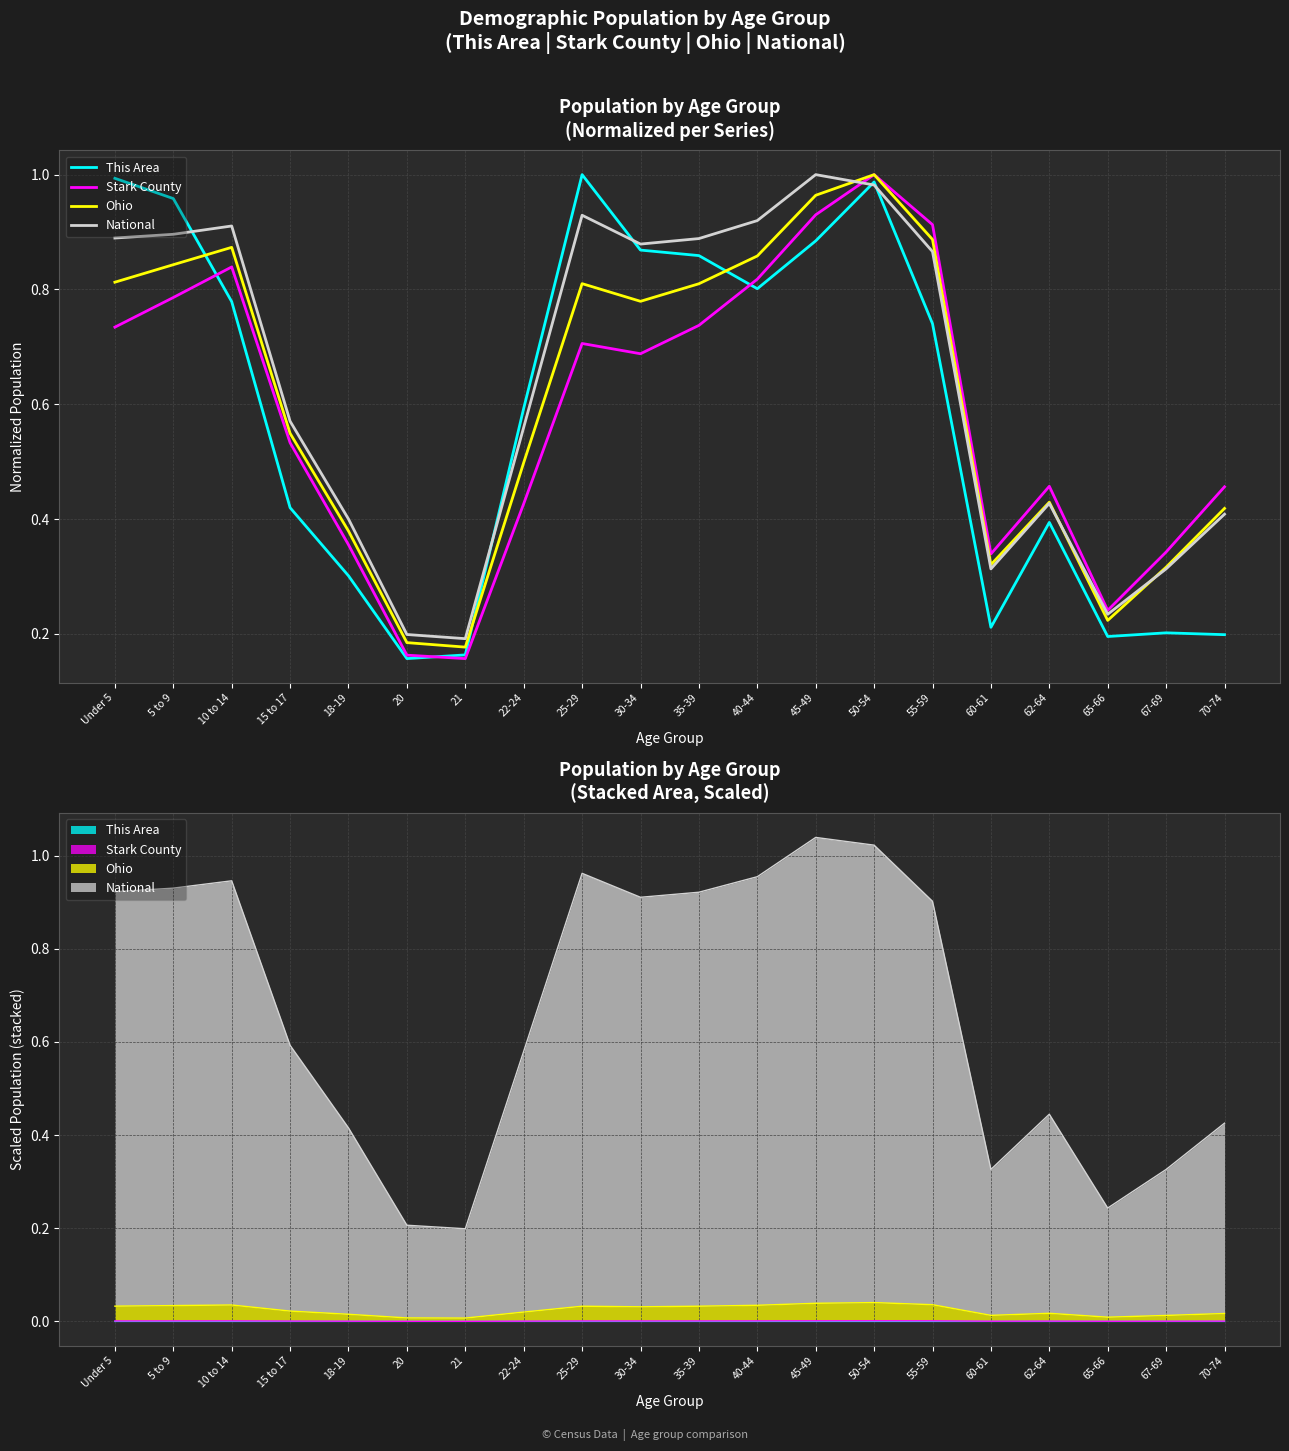

At which category is the sum across all series the highest?

50-54